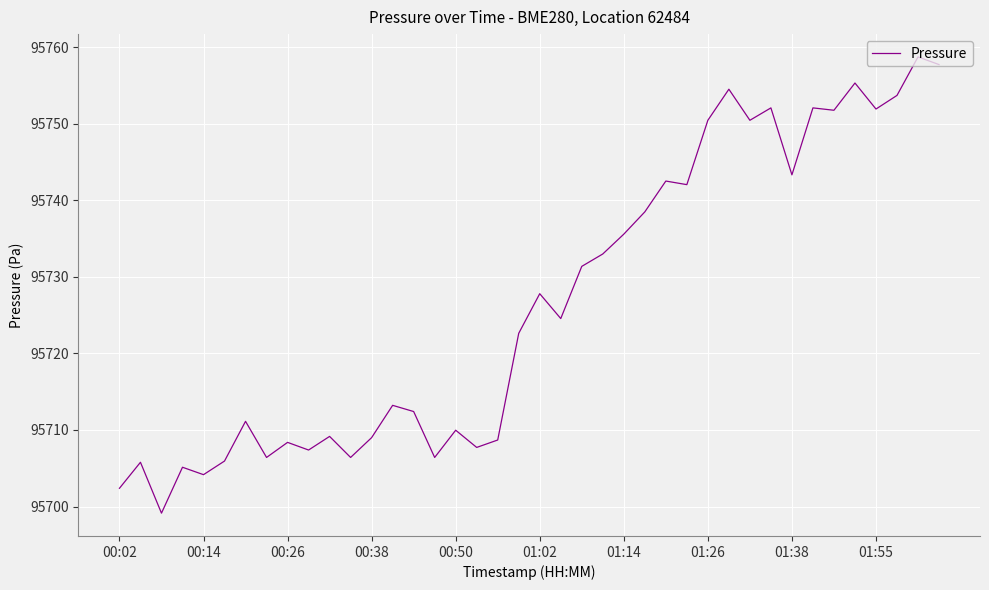

What is the difference between the maximum and minimum values?

59.6